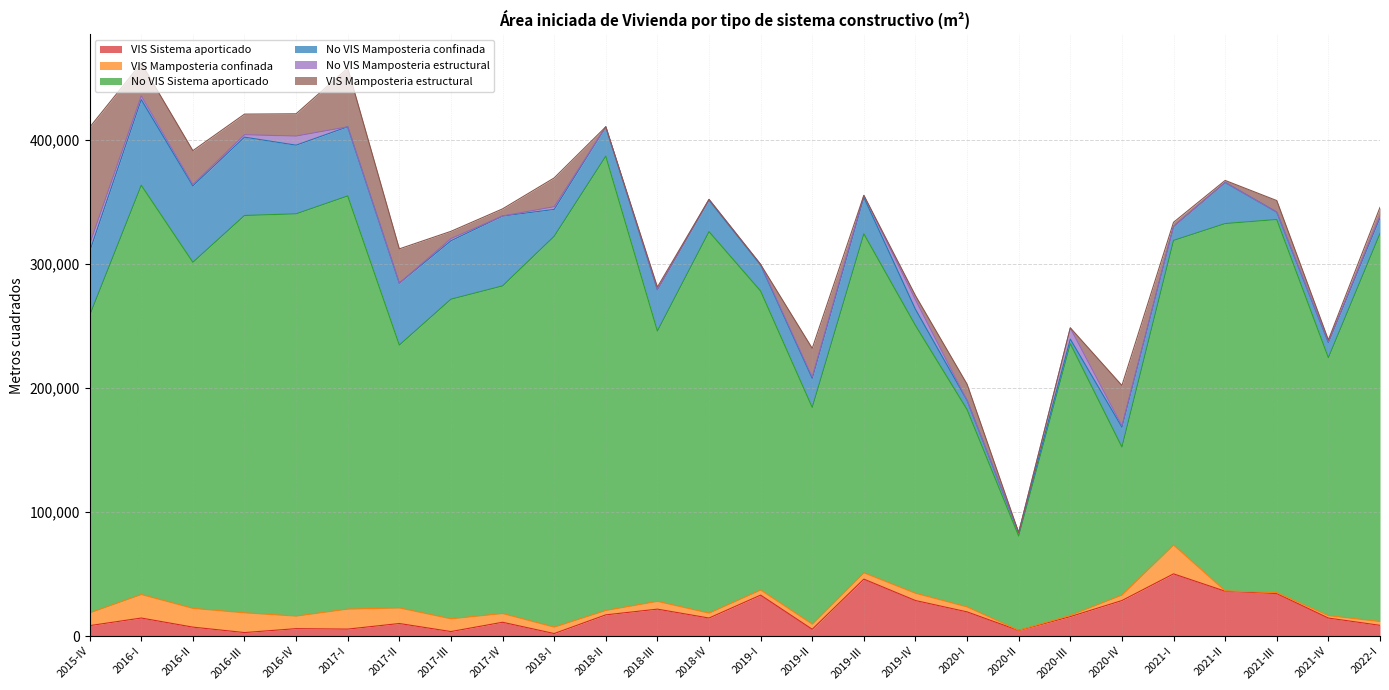

Is the value of No VIS Mamposteria estructural at 2018-II greater than the value of VIS Mamposteria confinada at 2017-II?

No